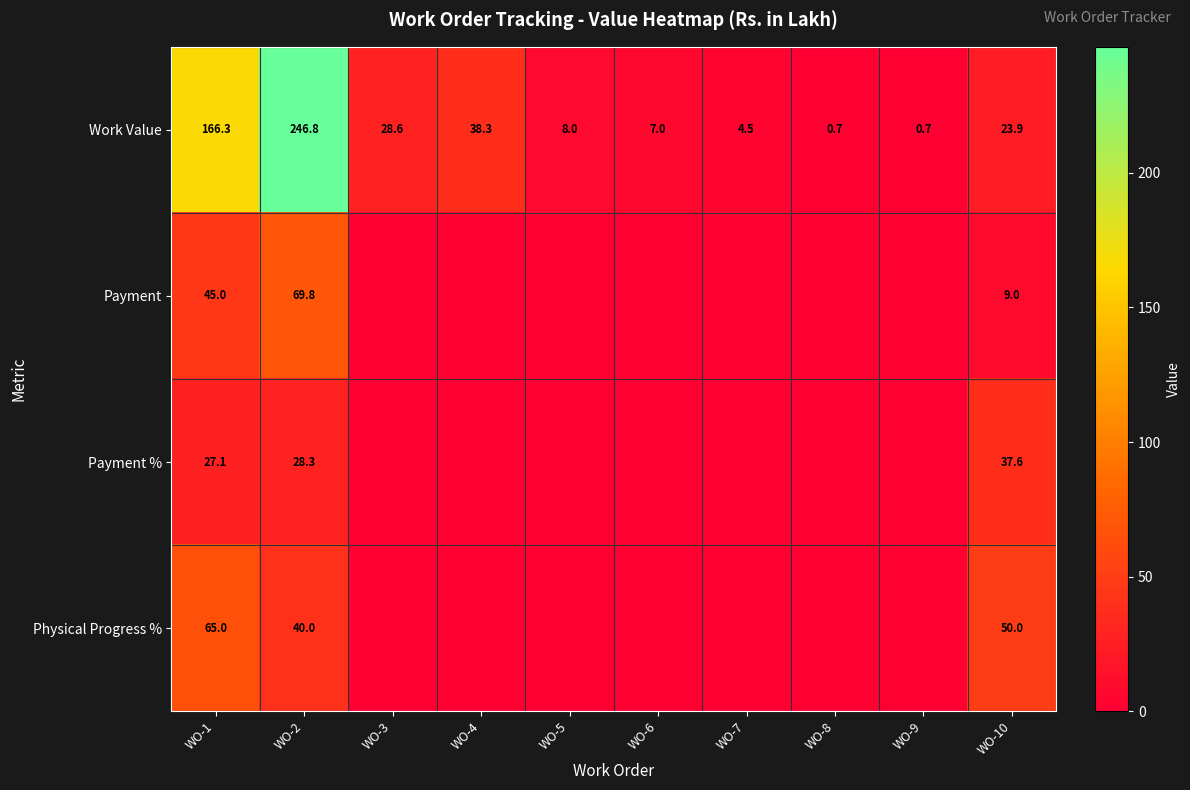

What is the maximum value for Work Value?

246.8